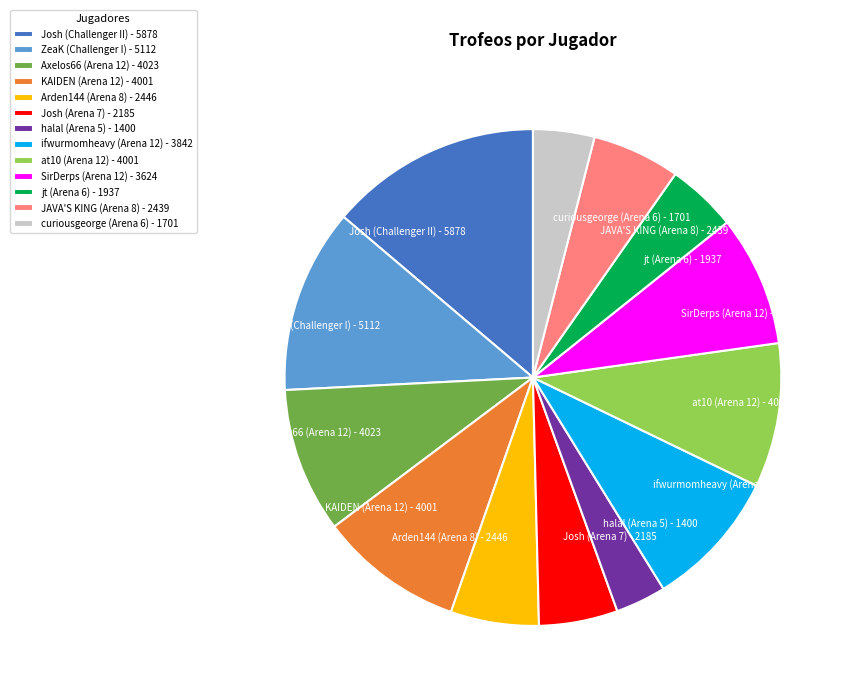

What is the largest slice in the pie chart?

Josh (Challenger II)